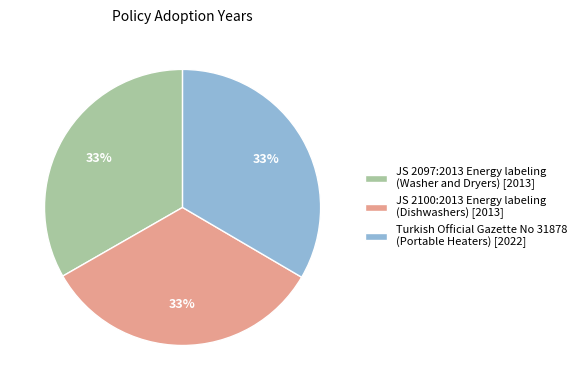

To the nearest percent, what percentage of the pie is JS 2097:2013 Energy labeling (Washer and Dryers) [2013]?

33%